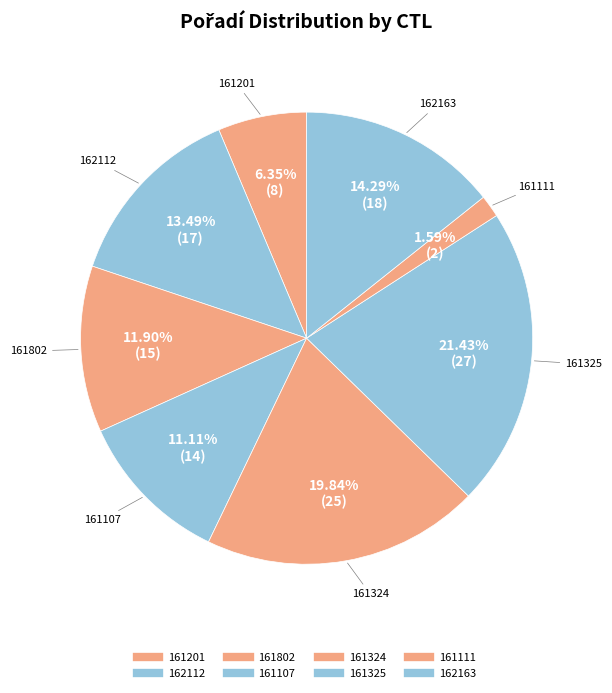

What percentage is the 161107 slice, to the nearest percent?

11%